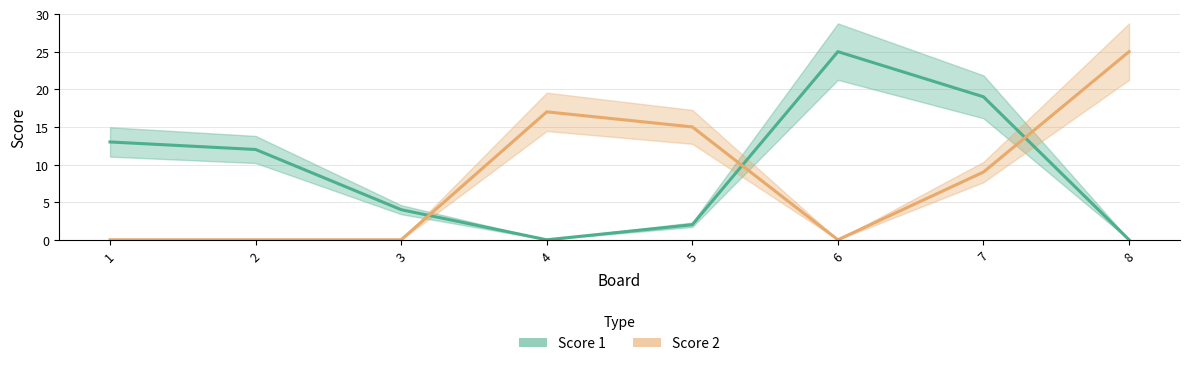

What is the difference between the maximum and minimum values in the Score 1 series?

25